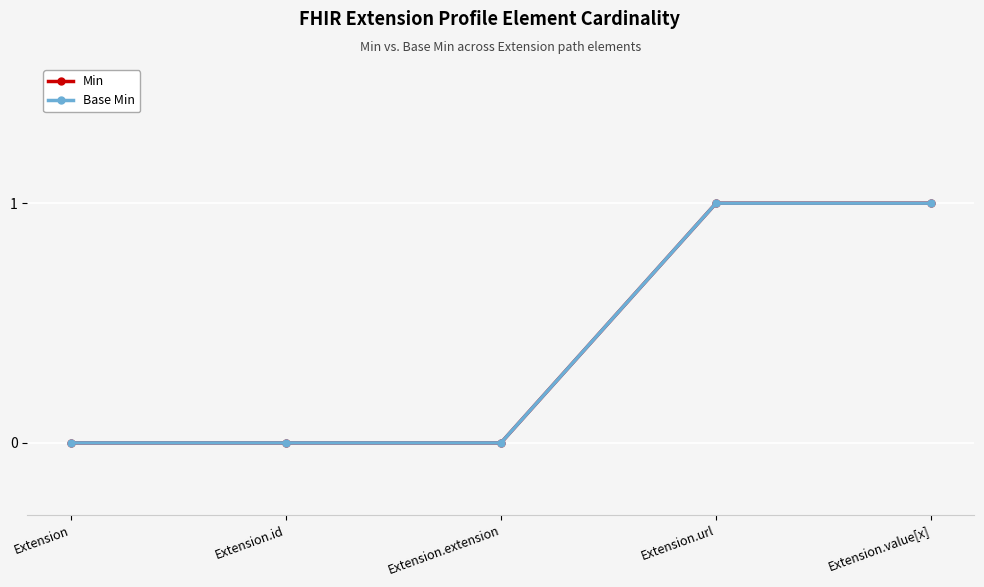

What is the label of the 4th point from the right?

Extension.id